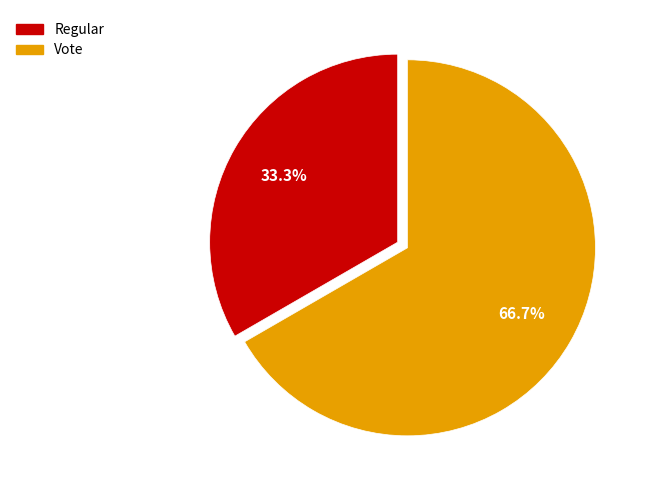

To the nearest percent, what percentage of the pie is Vote?

67%